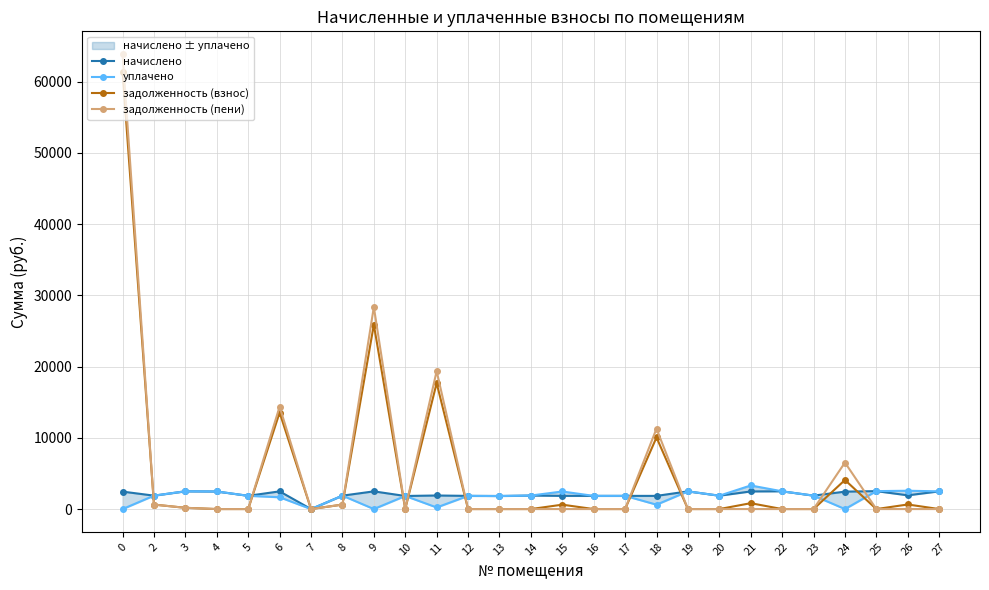

Where is уплачено nearest to the value 1656?

6